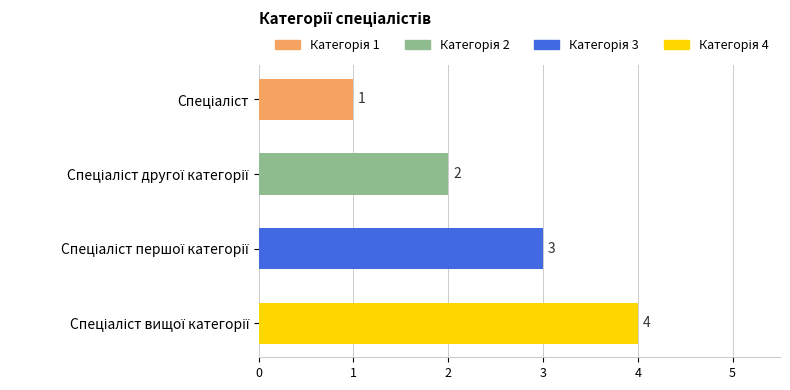

What is the sum of all values?

10